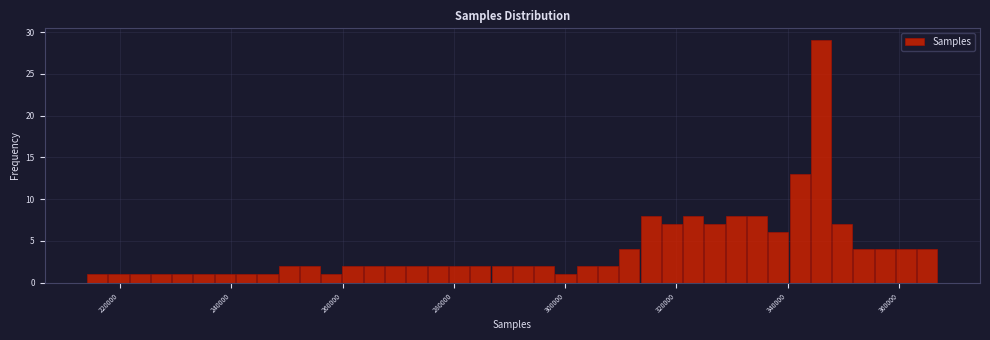

Read against the x-axis, roughly where is the centre of the tallest bar?

346000